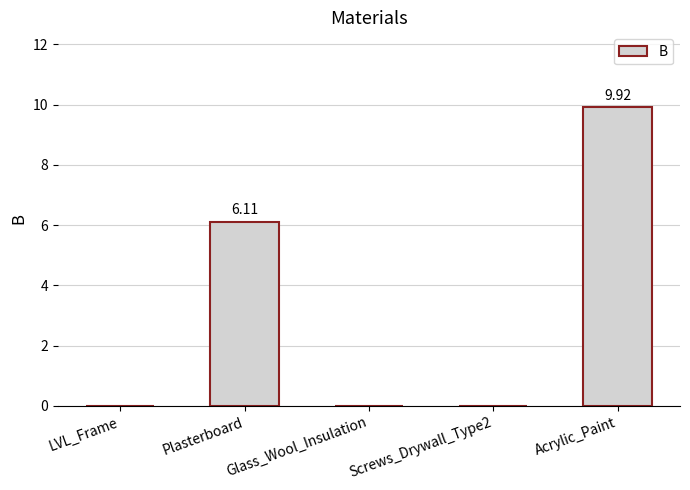

What is the sum of all values?

16.0